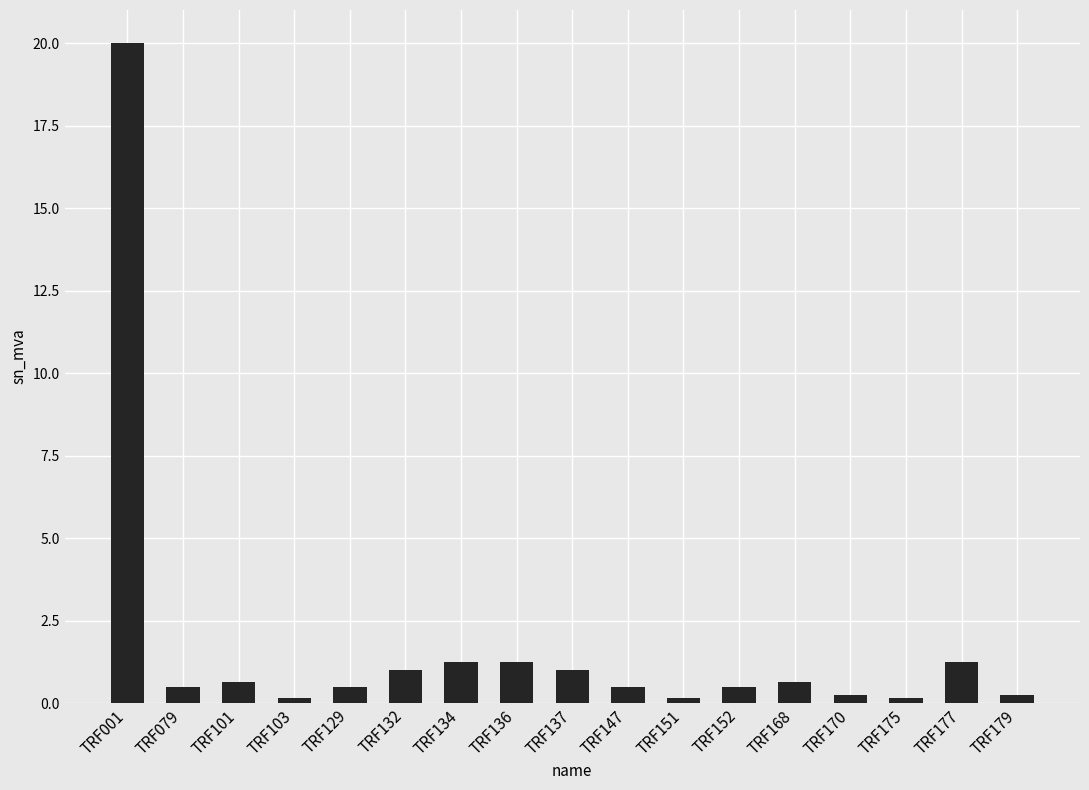

Approximately how many times larger is the value at TRF151 compared to TRF136?

0.1